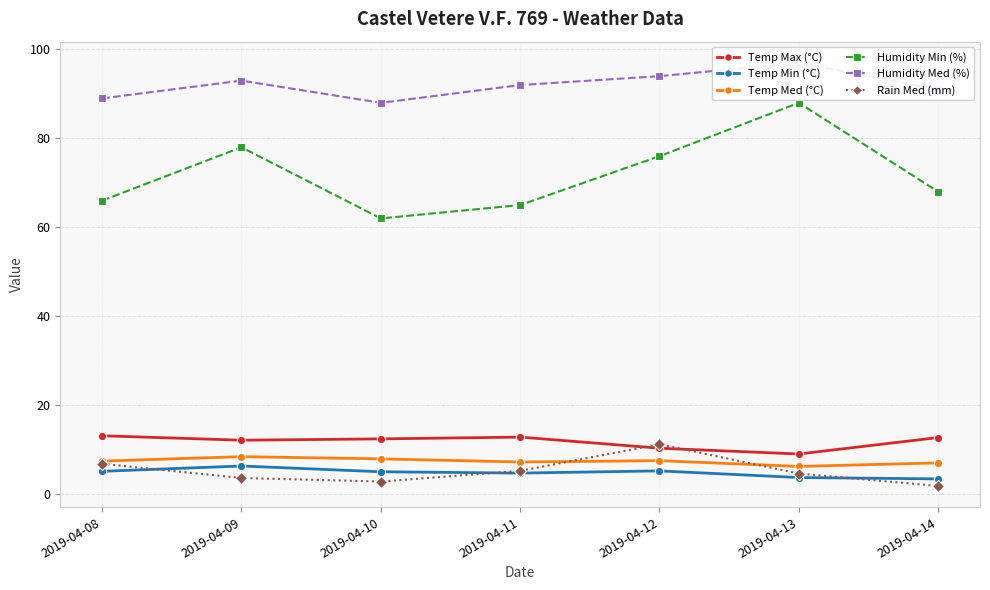

Is it true that Rain Med (mm) equals 1.9 at 2019-04-10?

False